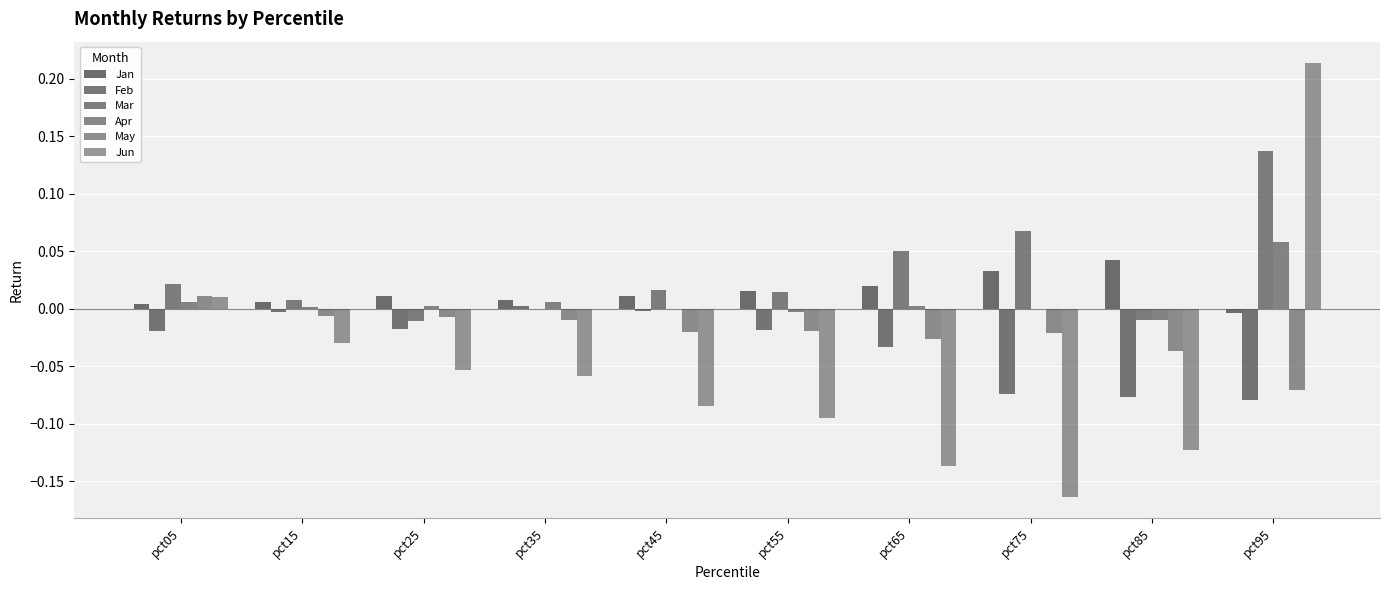

At how many categories does at least one series exceed 0?

10